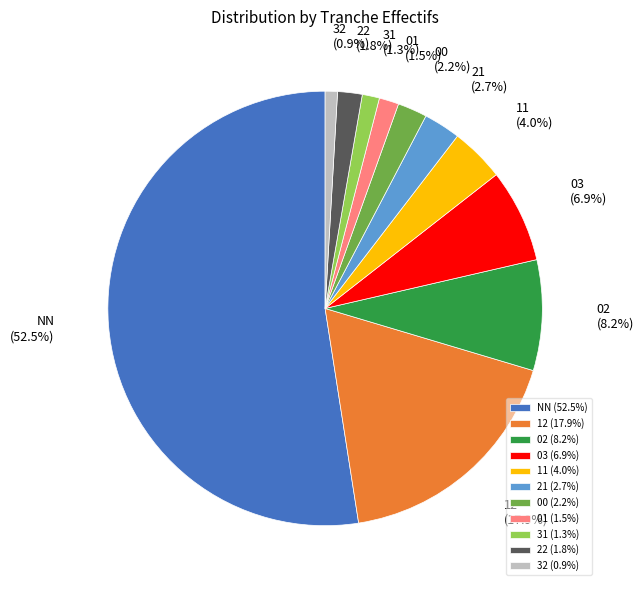

Does 32 account for over 50% of the chart?

No